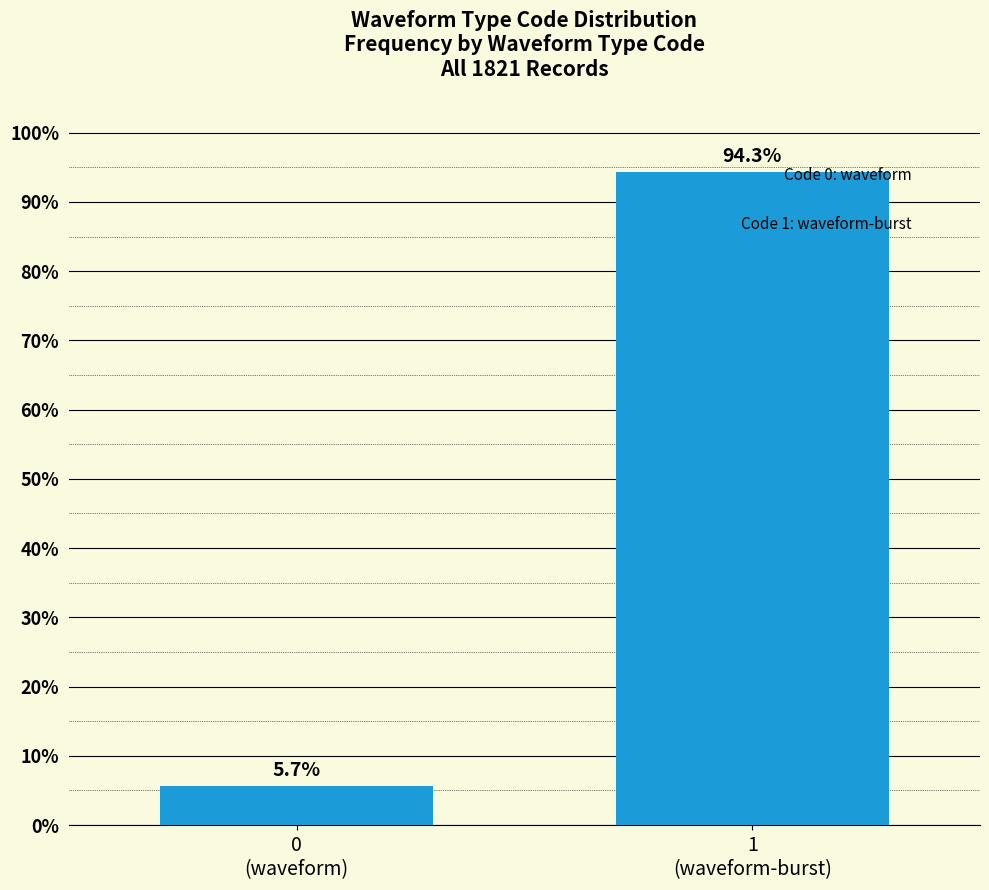

Reading right to left, list all the values displayed in this chart.

94.3	5.7